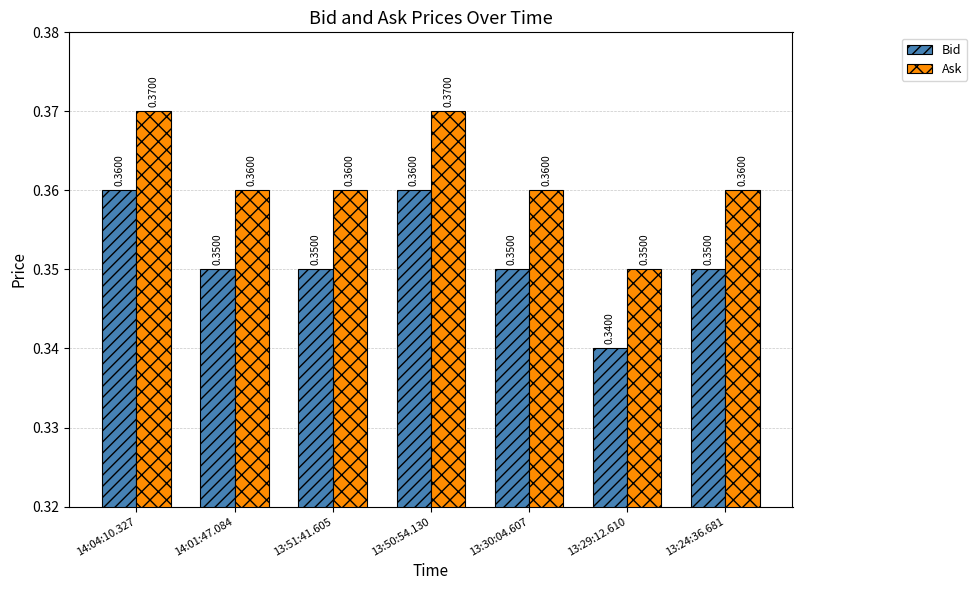

List the series in order of their peak value, lowest first.

Bid, Ask